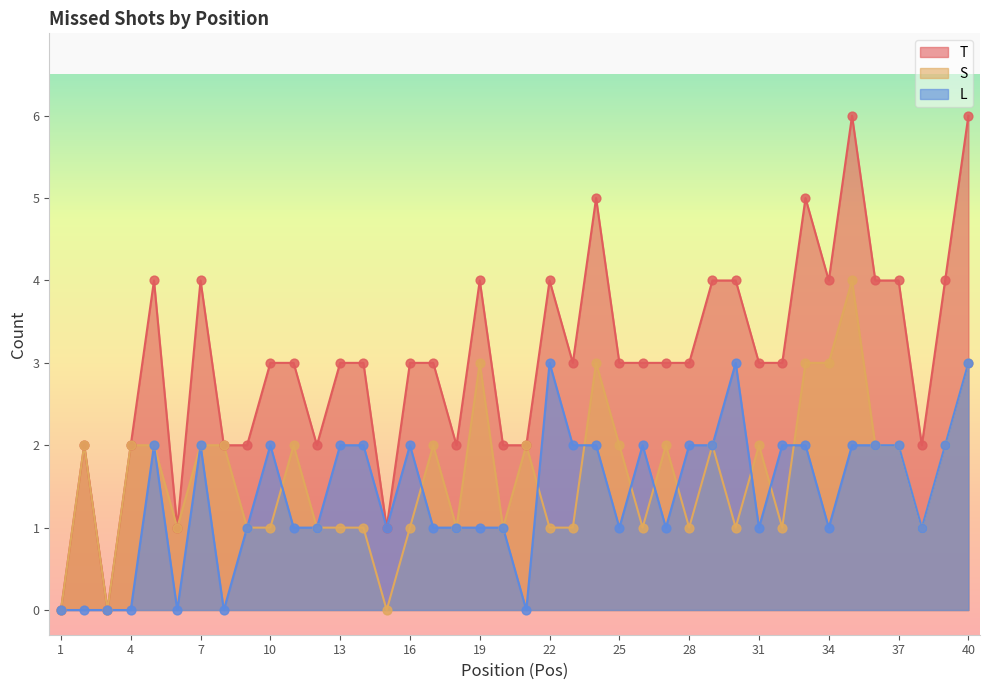

Which series has the largest Y range (max minus min)?

T